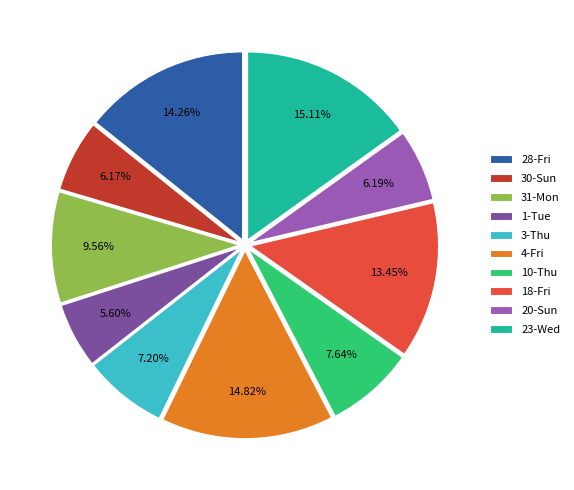

True or false: 30-Sun accounts for 1% of the total.

False